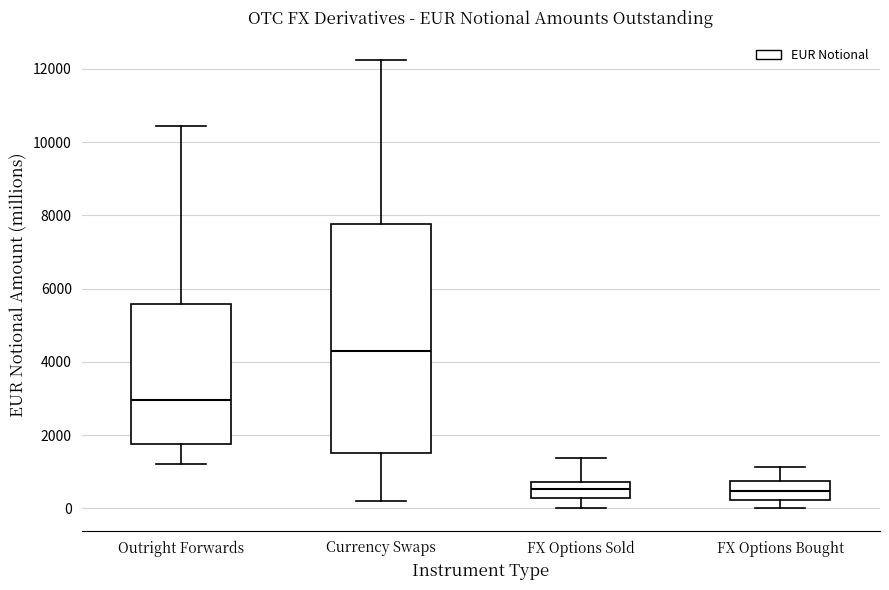

Reading left to right, read every box against the y-axis: the position of its median line, the range the box covers, and the ends of its whiskers. The values are not printed on the chart, so give them approximately, as read against the axis.

Outright Forwards: median 3000, box 1800 to 5600, whiskers 1200 to 10400
Currency Swaps: median 4200, box 1600 to 7800, whiskers 200 to 12200
FX Options Sold: median 600, box 200 to 800, whiskers 0 to 1400
FX Options Bought: median 400, box 200 to 800, whiskers 0 to 1200